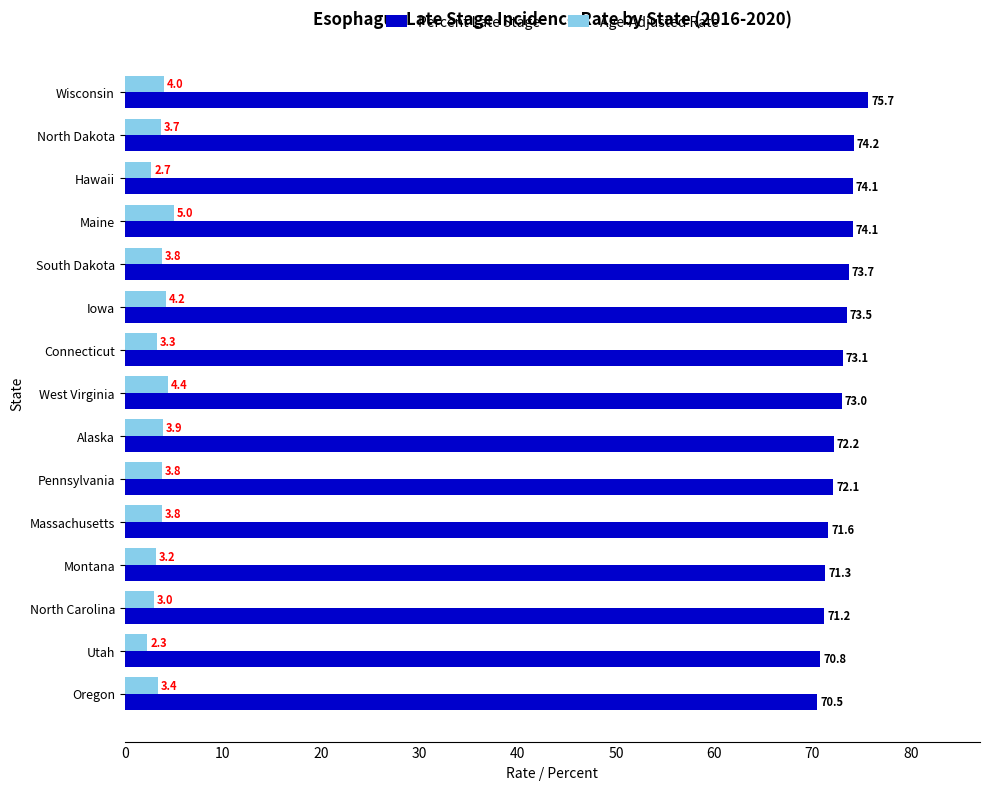

The Age-Adjusted Rate series shows 4.0 at Wisconsin. True or false?

True